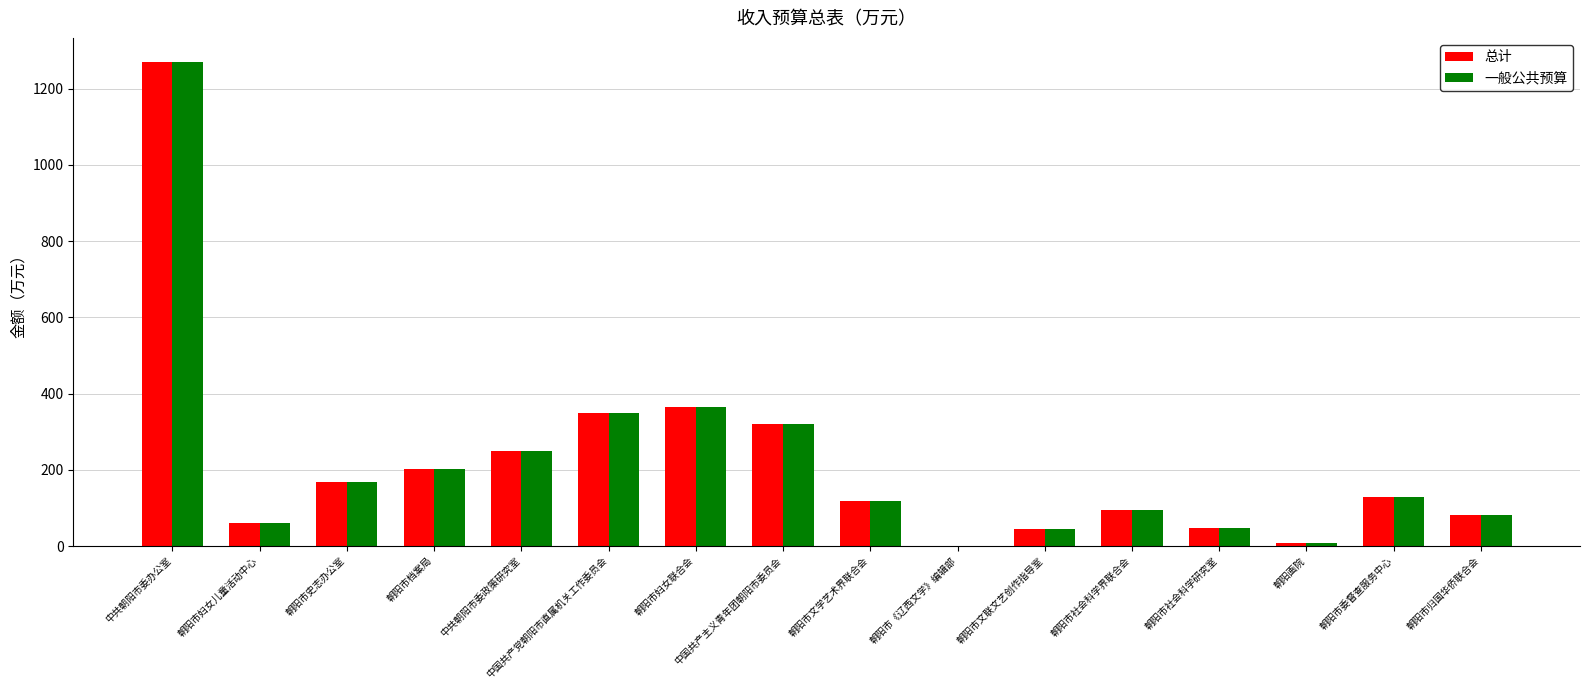

What is the maximum value for 一般公共预算?

1270.0